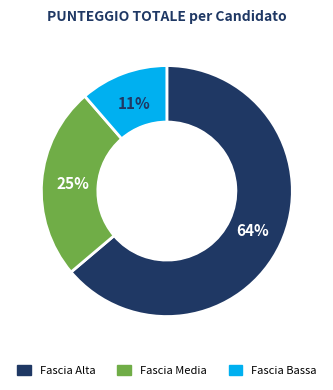

Is there any slice that represents more than half of the pie?

Yes